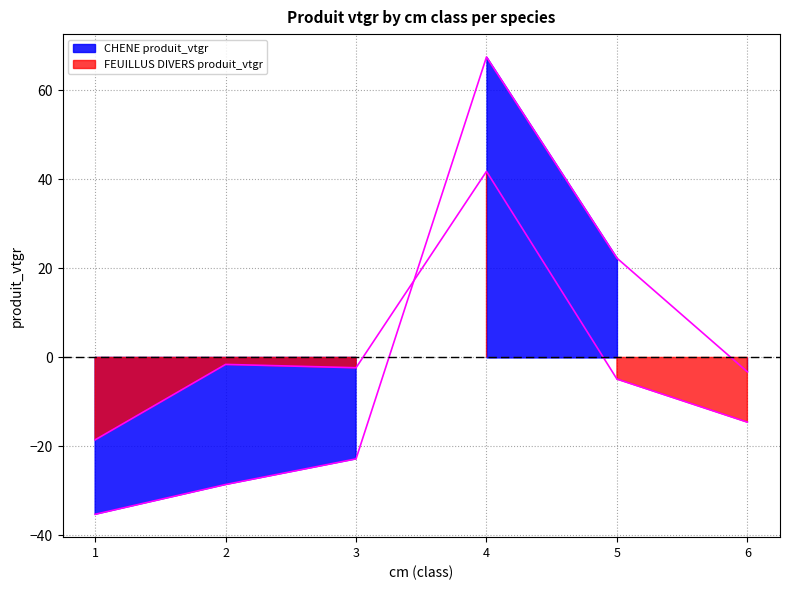

Where do FEUILLUS DIVERS produit_vtgr and CHENE produit_vtgr first cross each other?

3 and 4